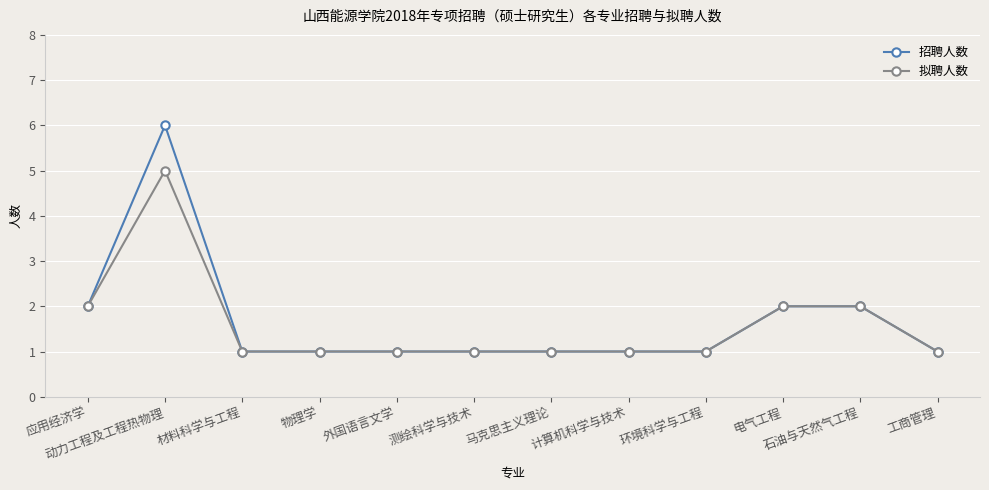

What position from the right is 外国语言文学?

8